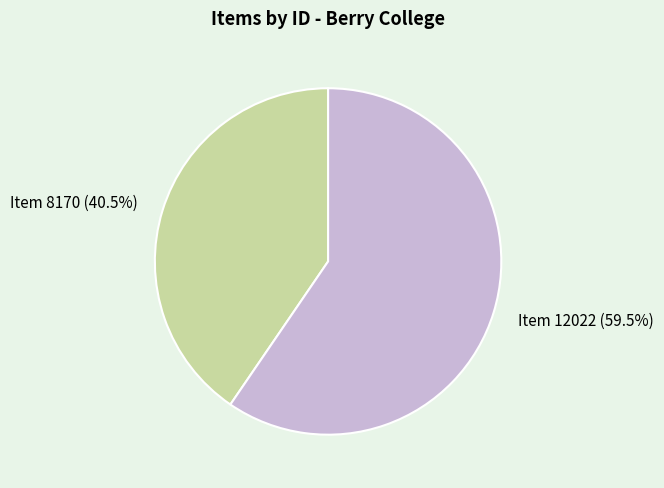

What is the ratio of the value at Item 12022 (59.5%) to the value at Item 8170 (40.5%)?

1.5